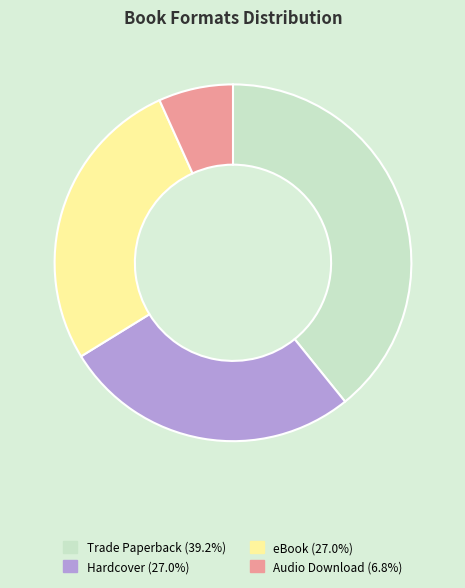

Does Trade Paperback (39.2%) account for over 50% of the chart?

No